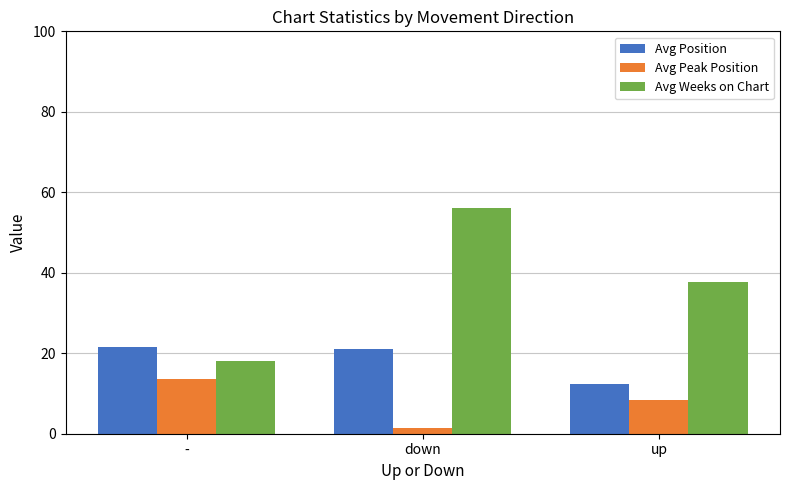

Is it true that Avg Weeks on Chart equals 97.0 at down?

False